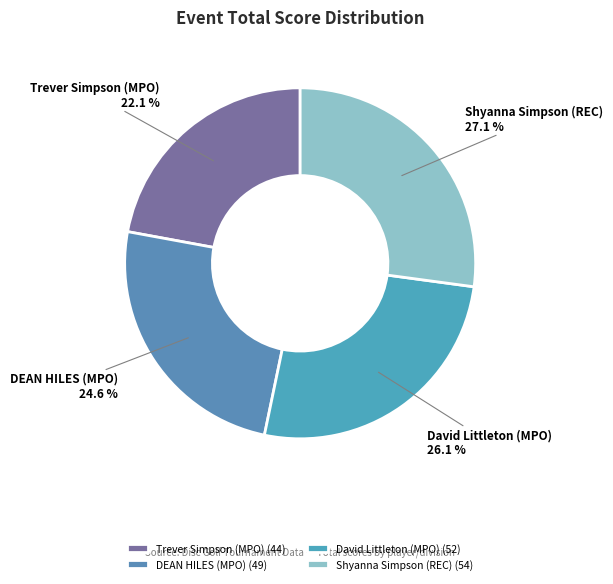

What portion of the pie excludes Trever Simpson (MPO)?

77.9%